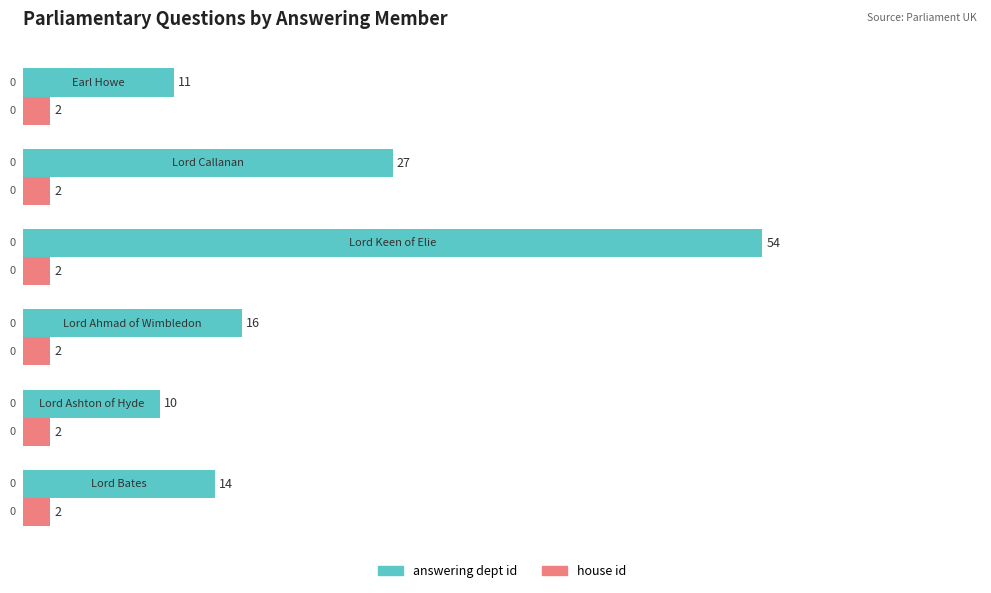

What is the difference between the second highest and minimum values in the answering dept id series?

17